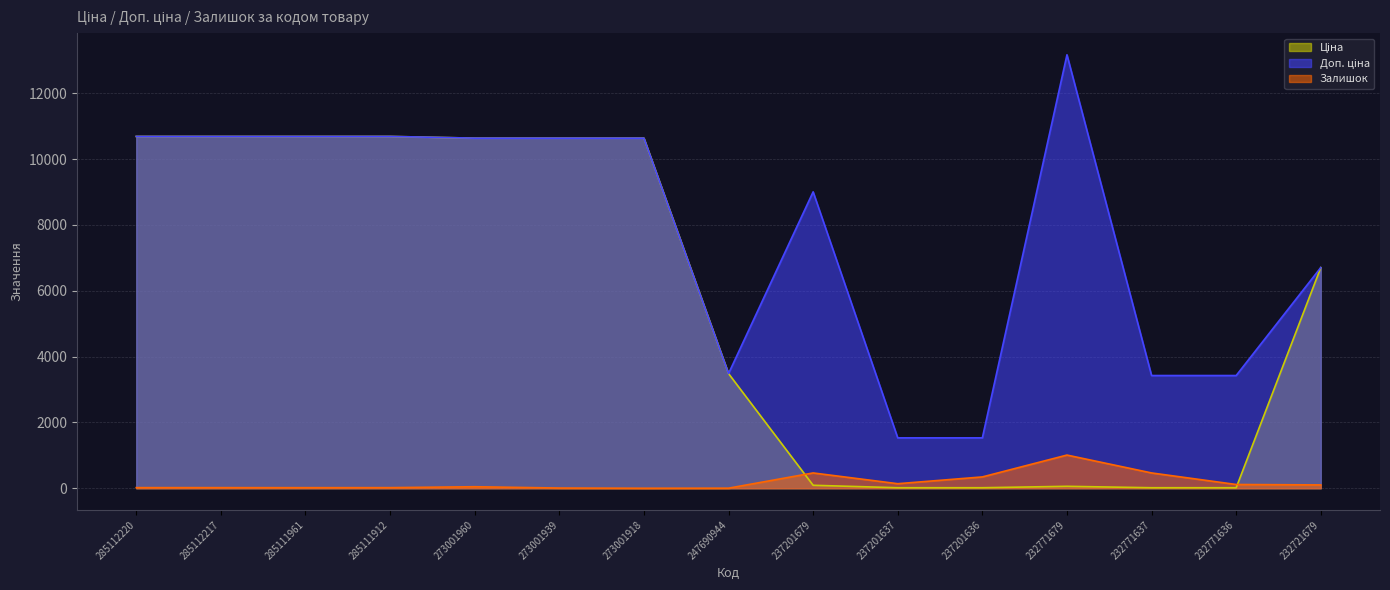

At which label does Доп. ціна first exceed 10638?

285112220